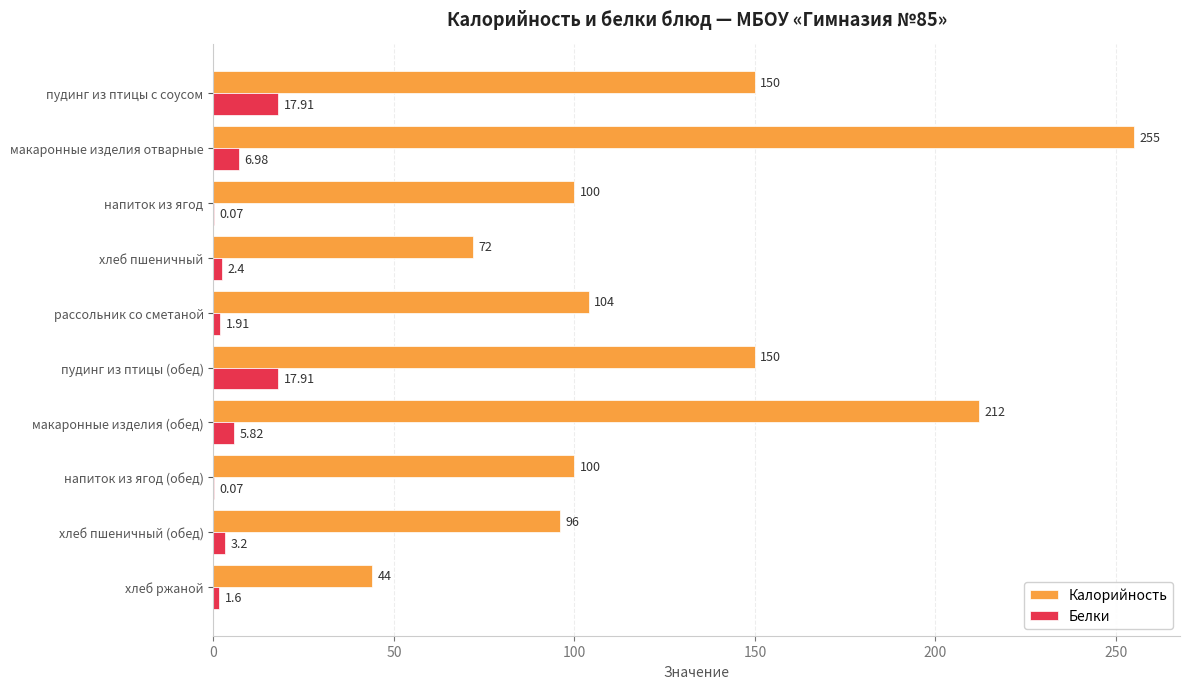

Which series has the largest total across all categories?

Калорийность